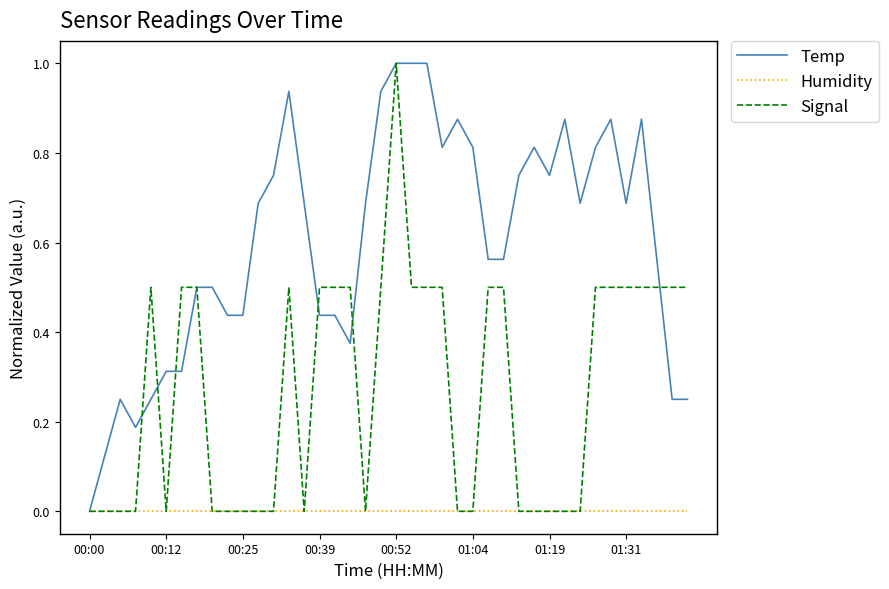

Rank the series by their average value, from lowest to highest.

Humidity, Signal, Temp